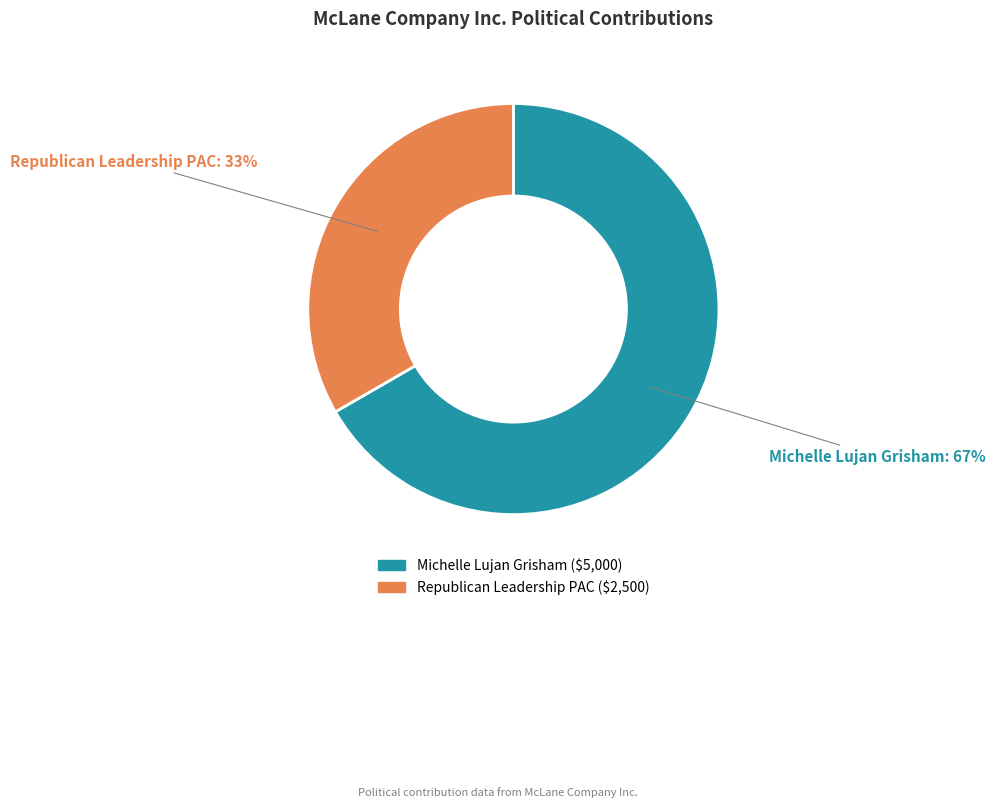

Is it true that Republican Leadership PAC is 43% of the pie?

False